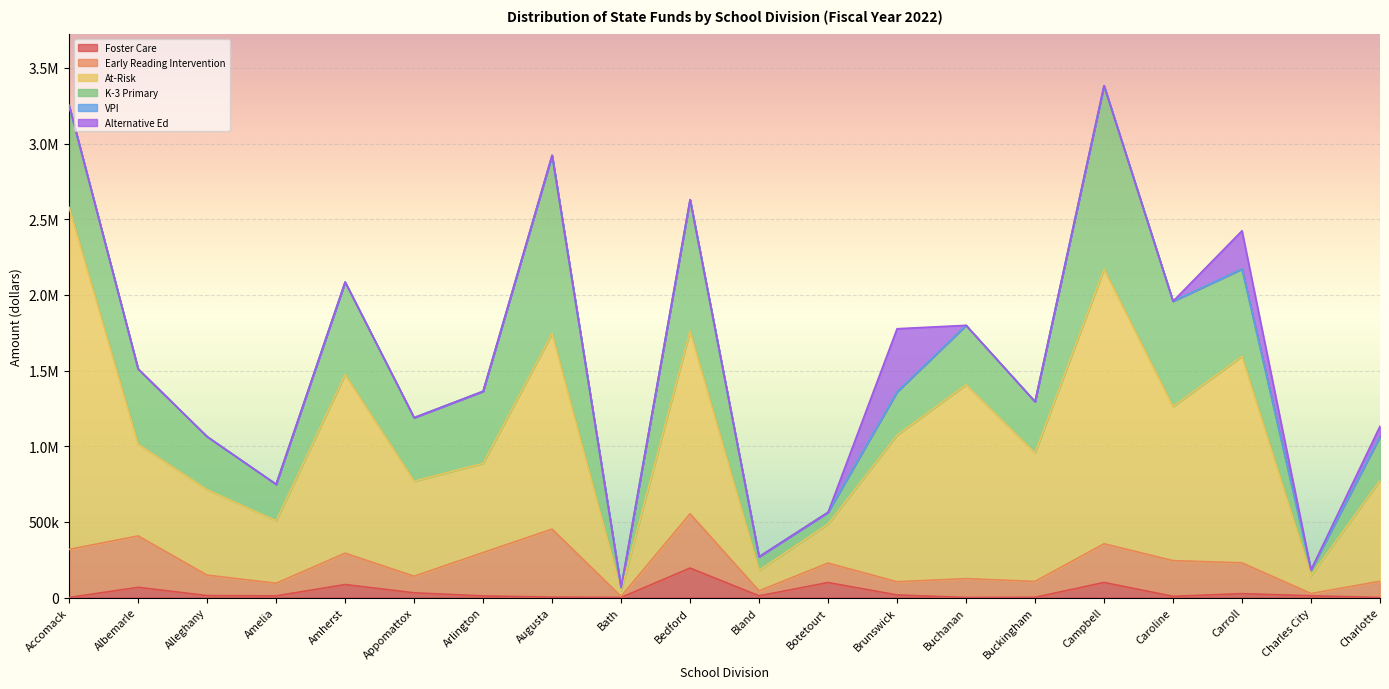

What is the label of the 1st point from the right?

Charlotte